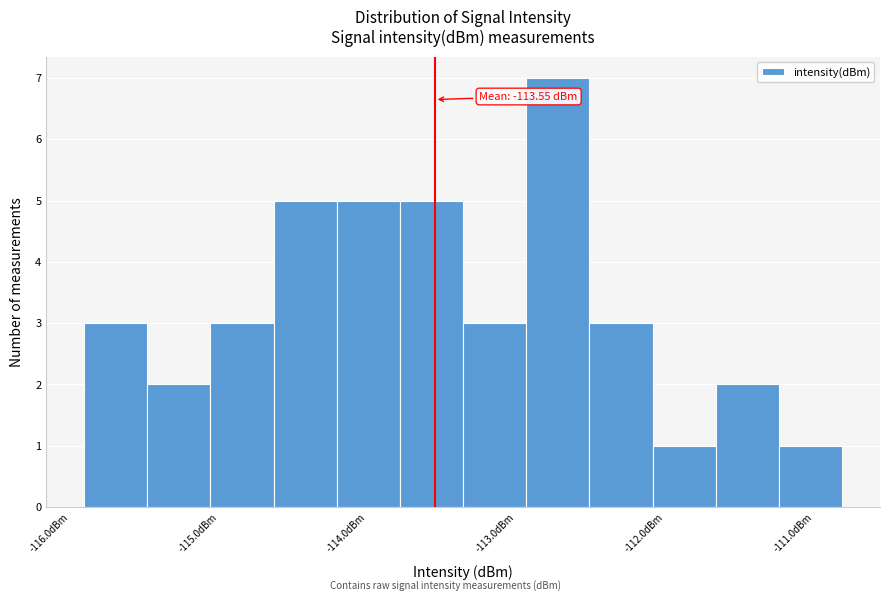

Over which range of the x-axis is the bar tallest?

-112.9 to -112.5